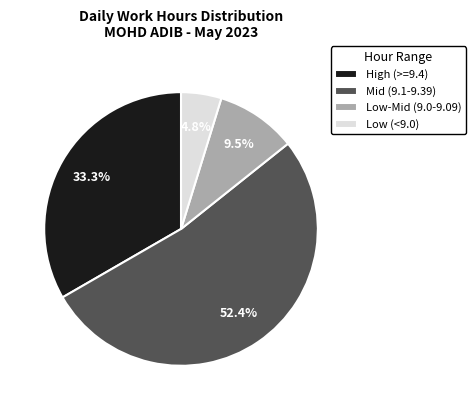

Does any single category account for the majority?

Yes